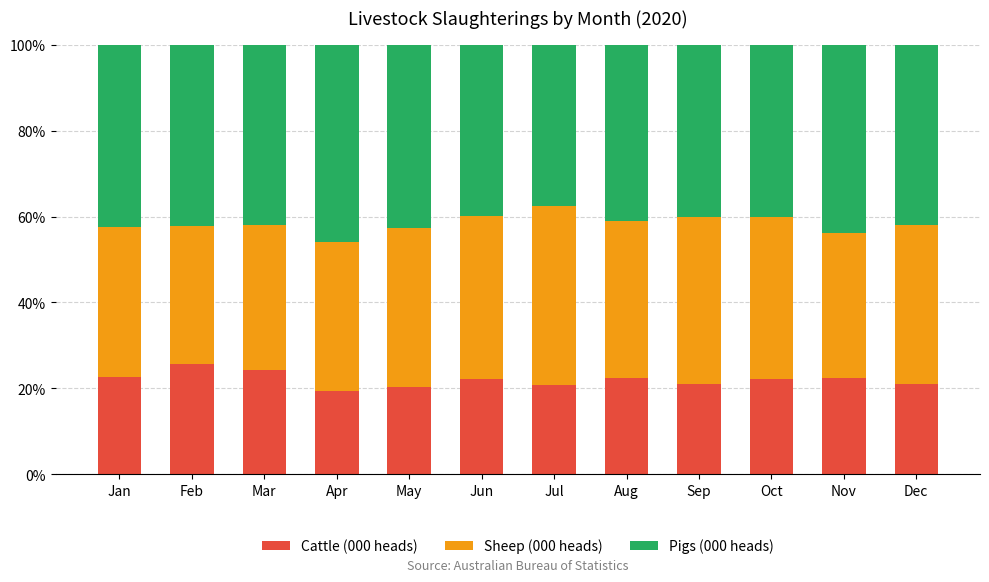

How many series are shown in this chart?

3